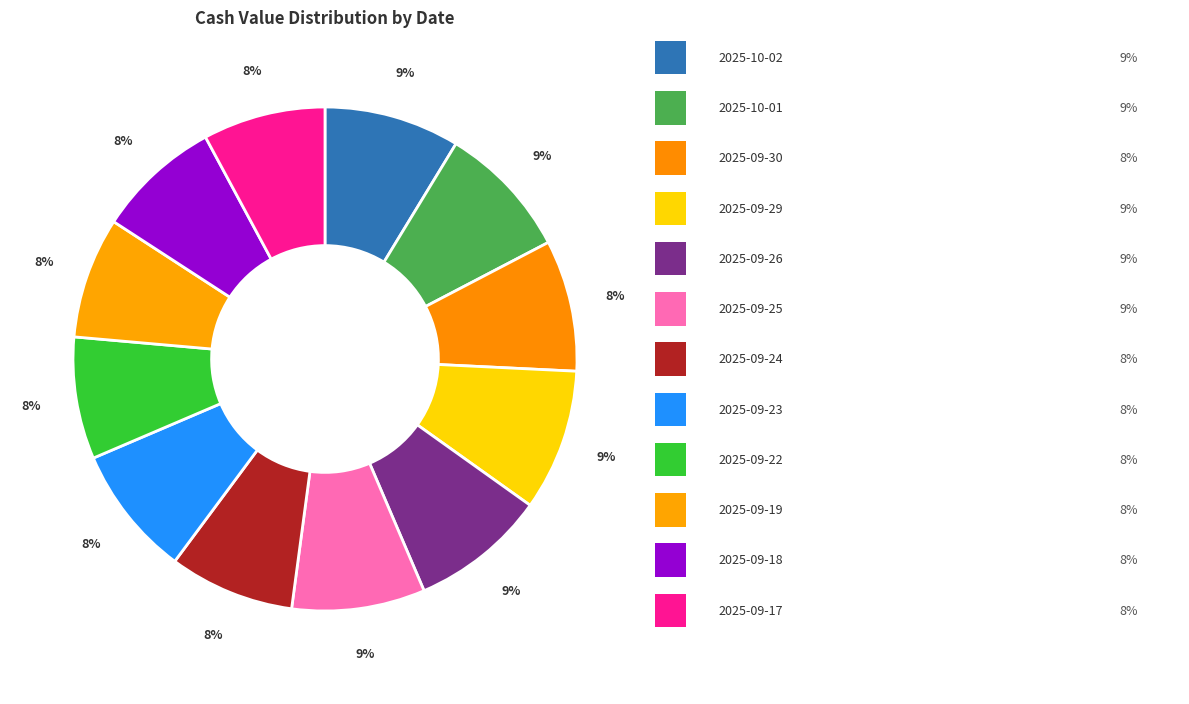

How many slices are in this pie chart?

12